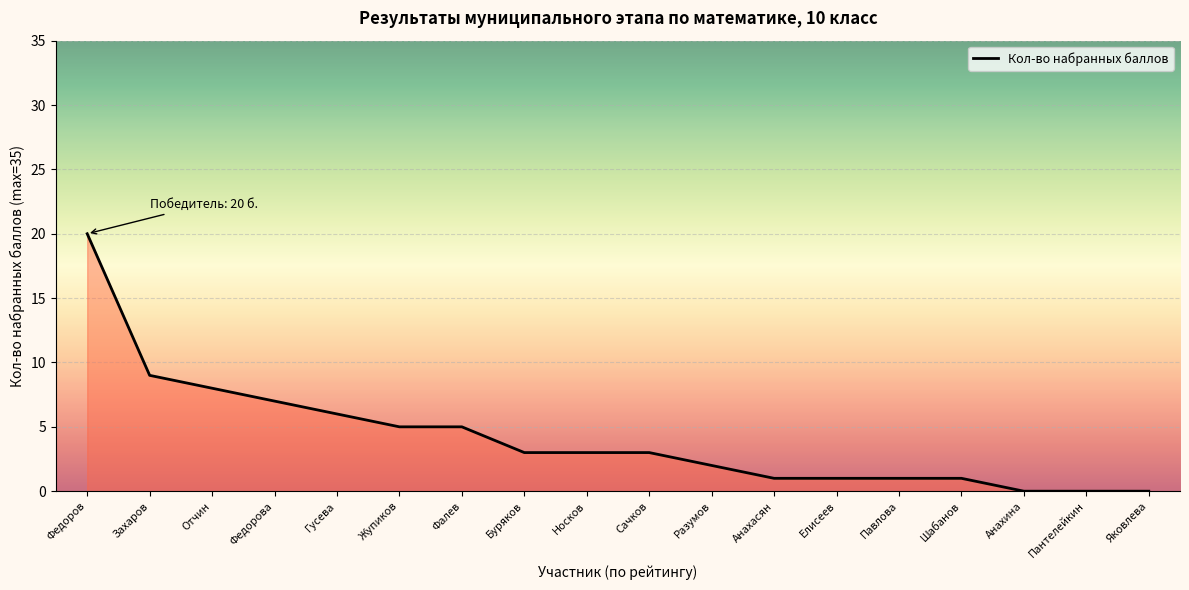

What is the approximate value at Сачков?

3